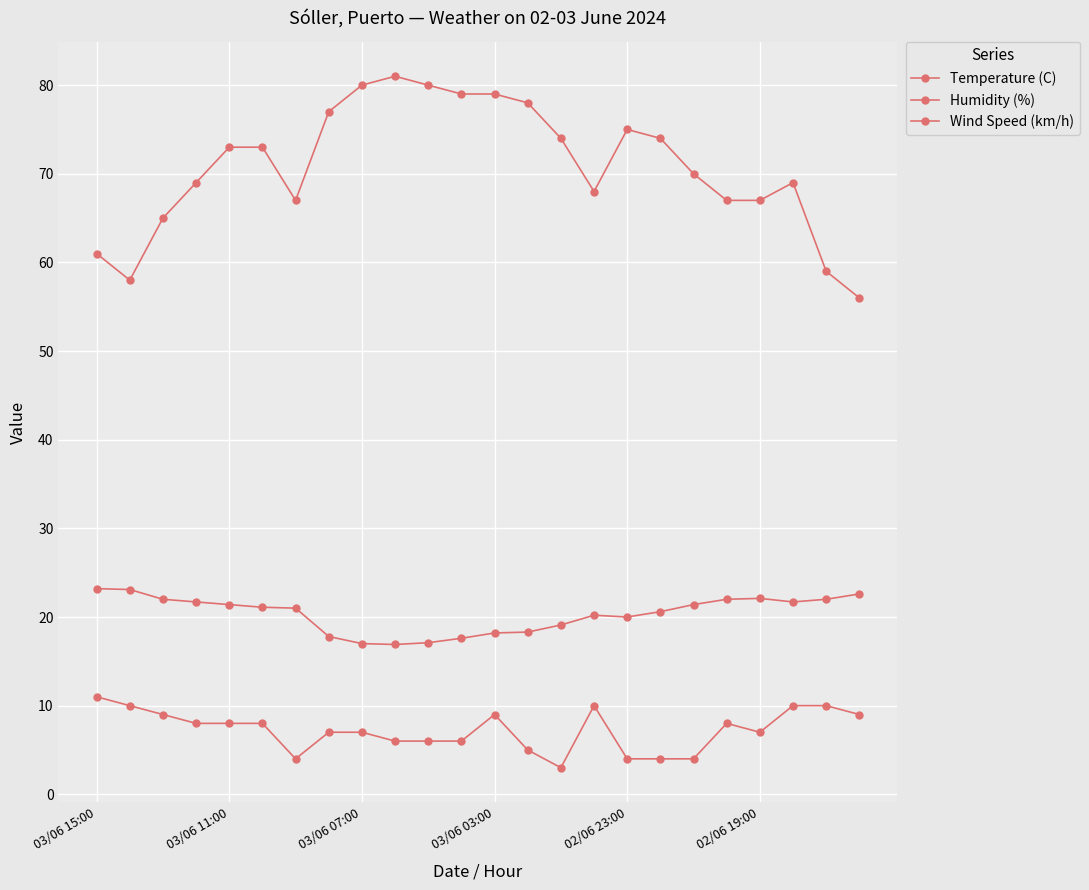

Reading left to right, list all the values displayed in this chart.

Temperature (C): 23.2	23.1	22.0	21.7	21.4	21.1	21.0	17.8	17.0	16.9	17.1	17.6	18.2	18.3	19.1	20.2	20.0	20.6	21.4	22.0	22.1	21.7	22.0	22.6
Humidity (%): 61.0	58.0	65.0	69.0	73.0	73.0	67.0	77.0	80.0	81.0	80.0	79.0	79.0	78.0	74.0	68.0	75.0	74.0	70.0	67.0	67.0	69.0	59.0	56.0
Wind Speed (km/h): 11.0	10.0	9.0	8.0	8.0	8.0	4.0	7.0	7.0	6.0	6.0	6.0	9.0	5.0	3.0	10.0	4.0	4.0	4.0	8.0	7.0	10.0	10.0	9.0